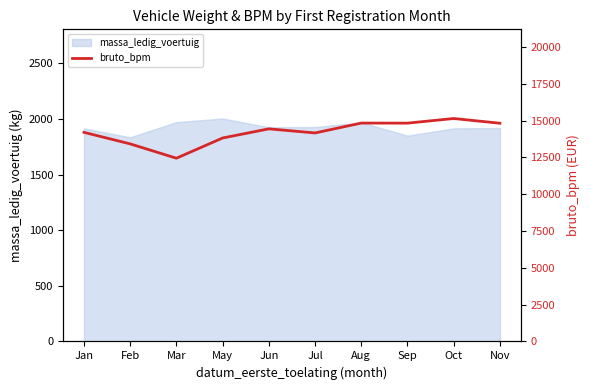

What position from the left is Jun?

5